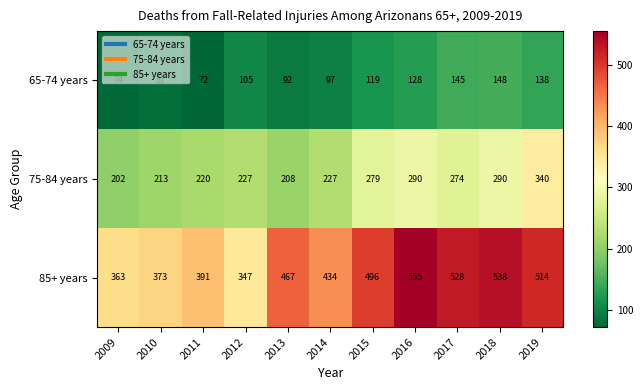

What is the smallest value displayed?

72